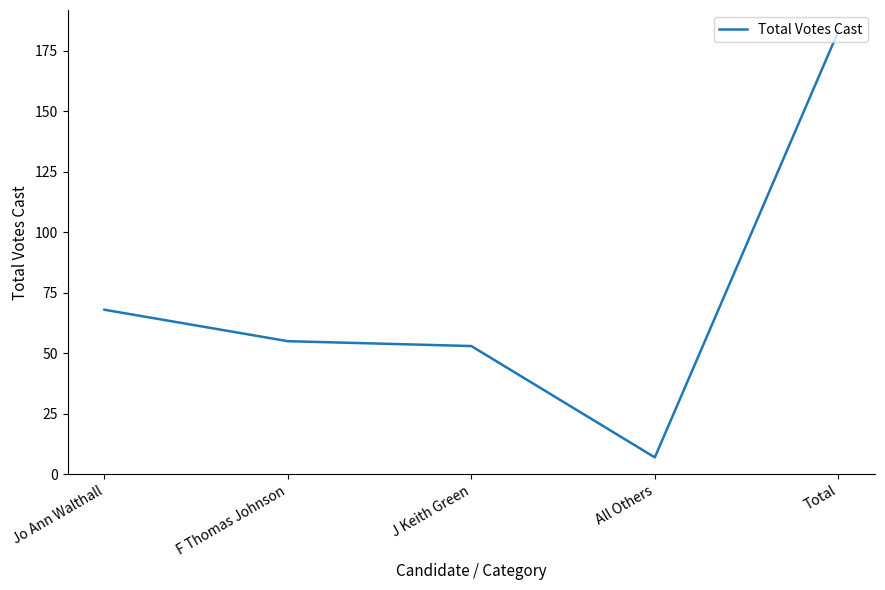

What is the average value?

73